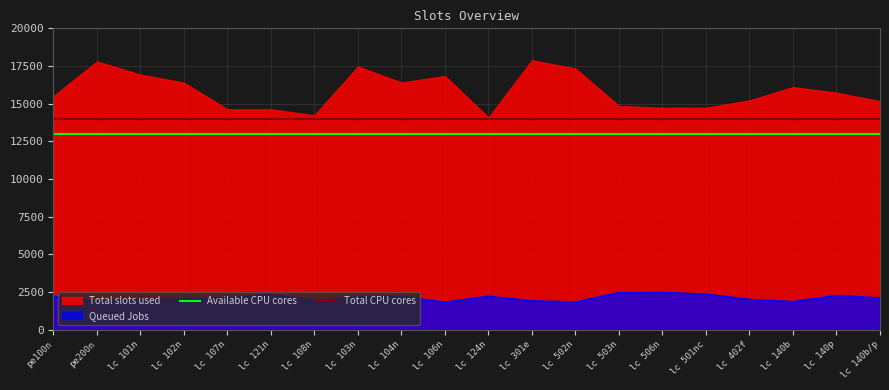

True or false: Available CPU cores has more than 2 points higher than both neighbors.

False